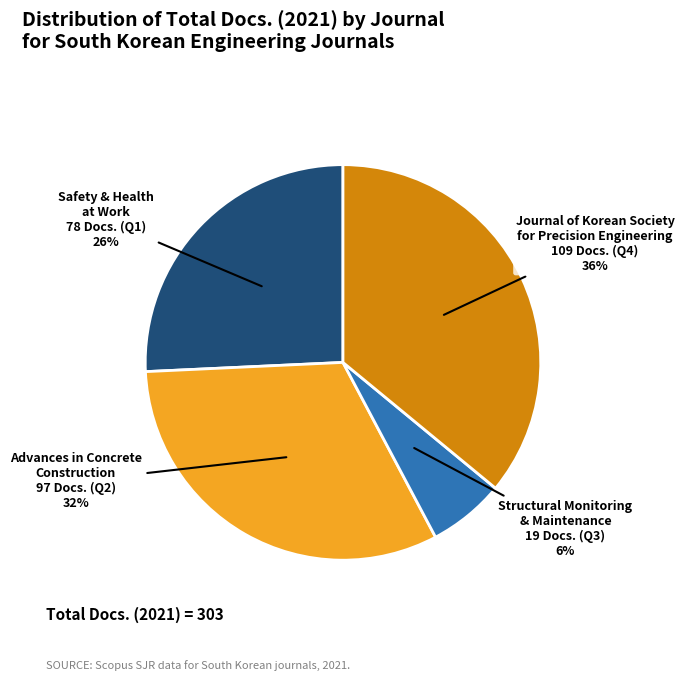

Is the sum of Advances in Concrete and Structural Monitoring greater than half?

No